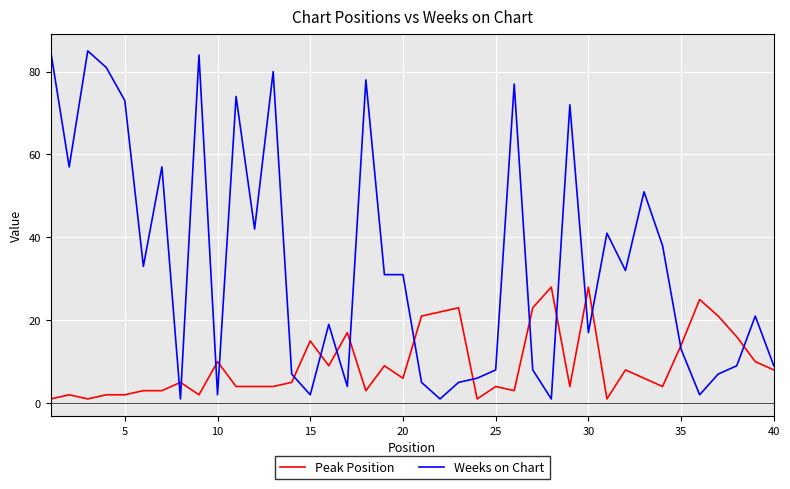

Rank the series by their maximum value, from lowest to highest.

Peak Position, Weeks on Chart